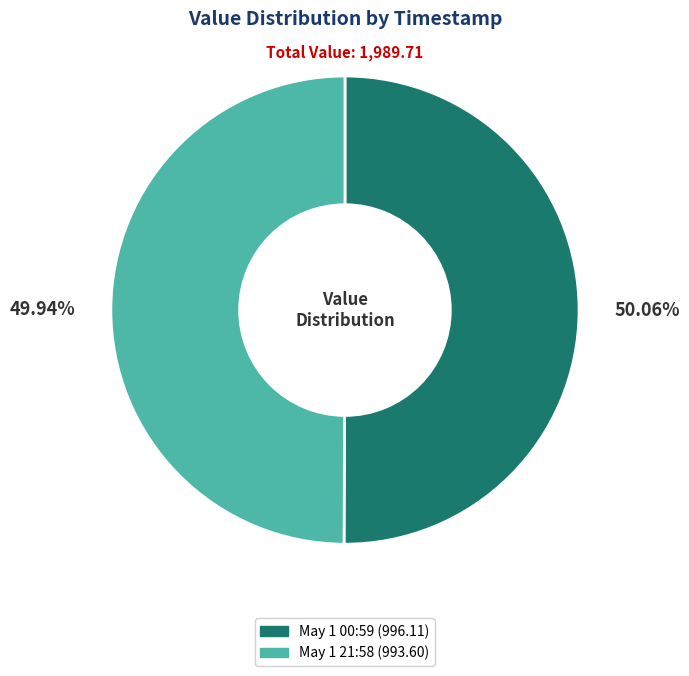

Is there a majority slice in this chart?

Yes